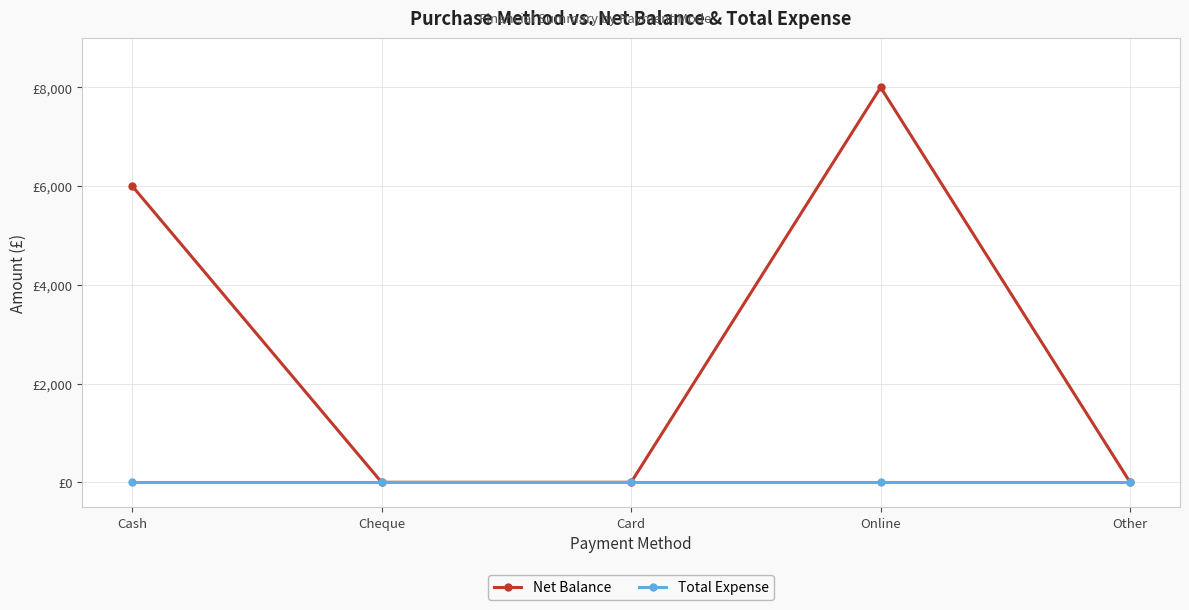

List the labels in order of Net Balance value, largest first.

Online, Cash, Cheque, Card, Other